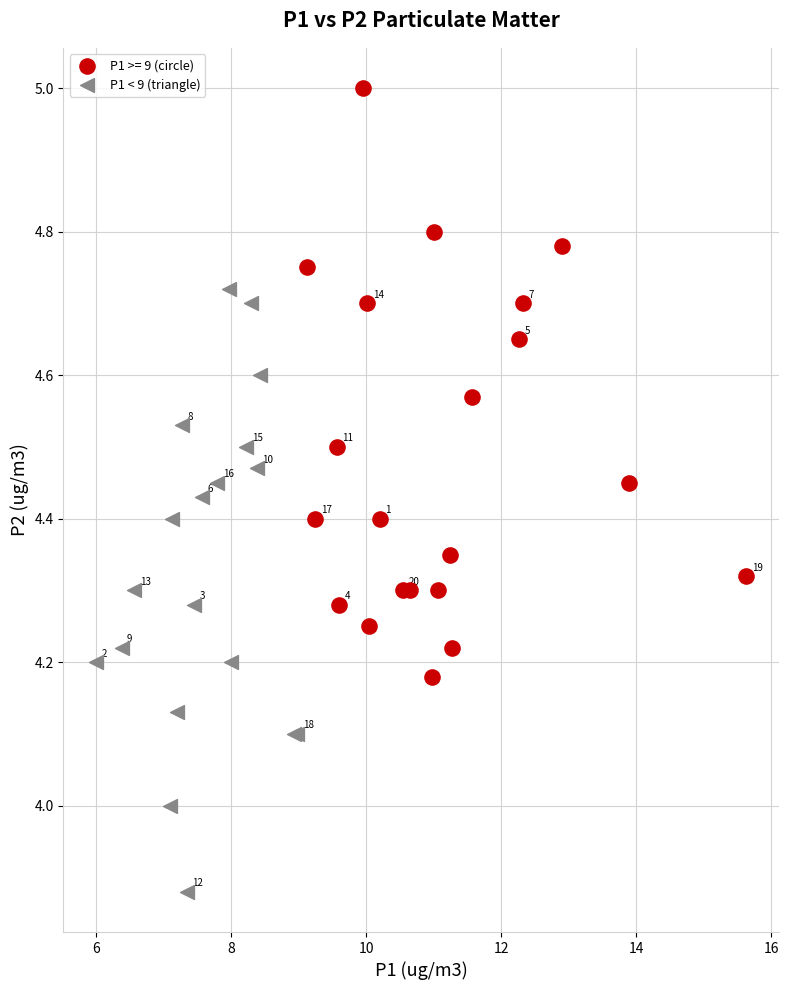

Which series has the widest spread of Y values?

P1 < 9 (triangle)